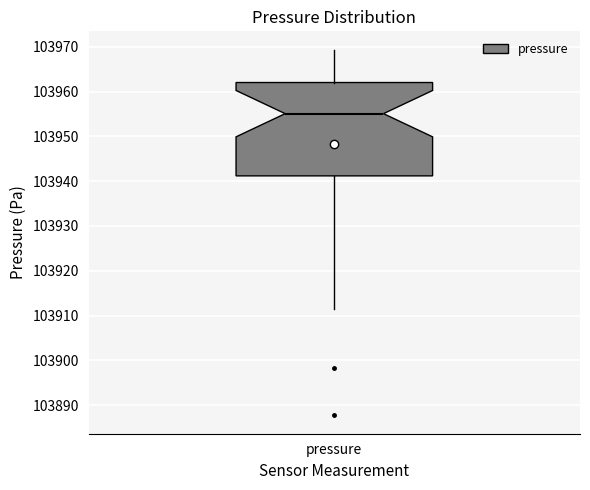

Transcribe this box plot: give where the median line is, the range the box spans, and where the two whiskers end, as read against the y-axis. The values are not printed on the chart, so give them approximately, as read against the axis.

median 103955, box 103941 to 103962, whiskers 103911 to 103969